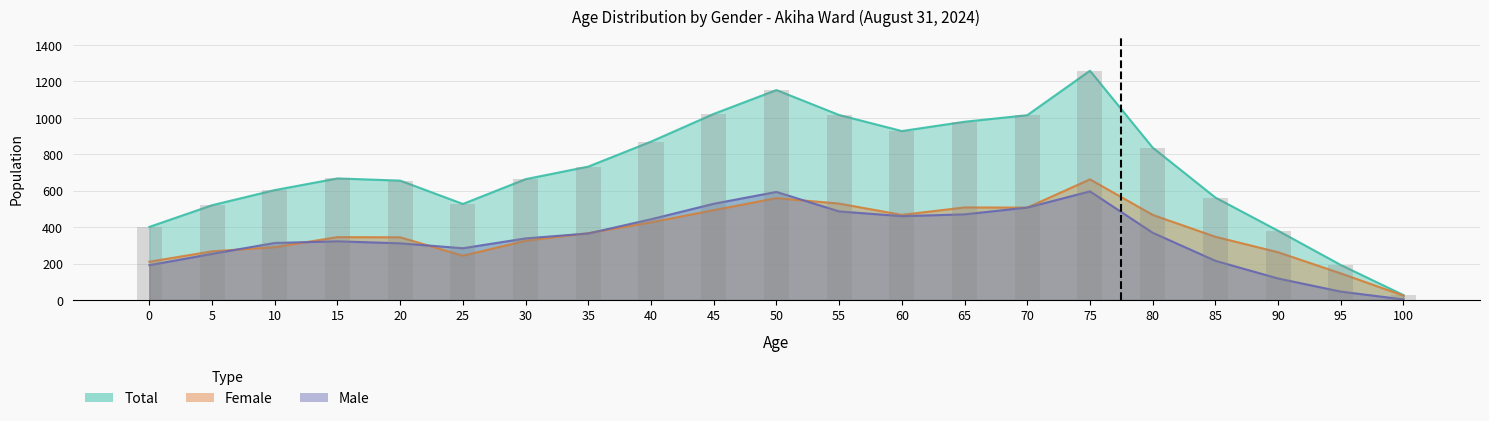

At 100, list the series in order from largest to smallest.

Total, Female, Male